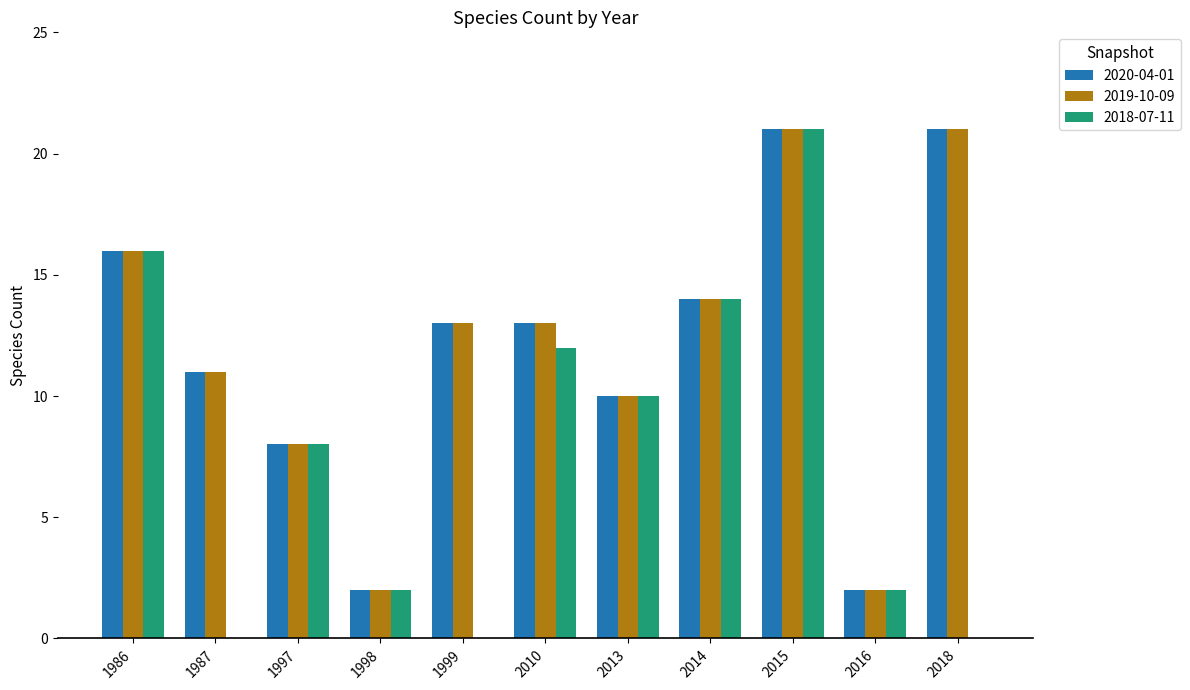

What is the total value across all series at 2014?

42